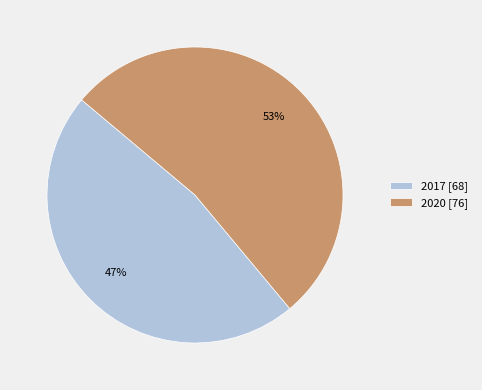

Which slice represents more than half of the pie?

2020